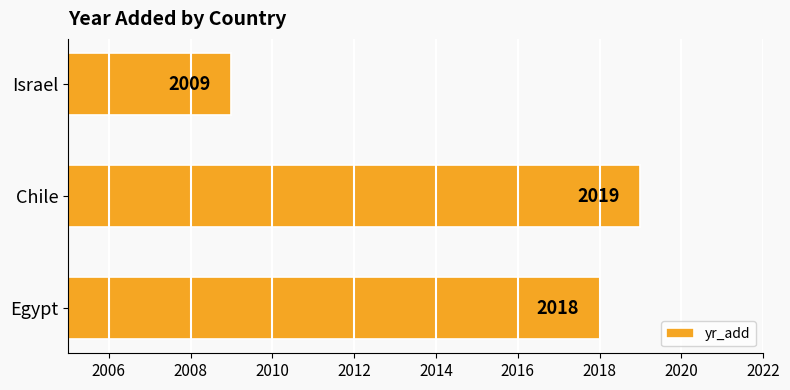

What is the sum of the values at Chile and Israel?

4028